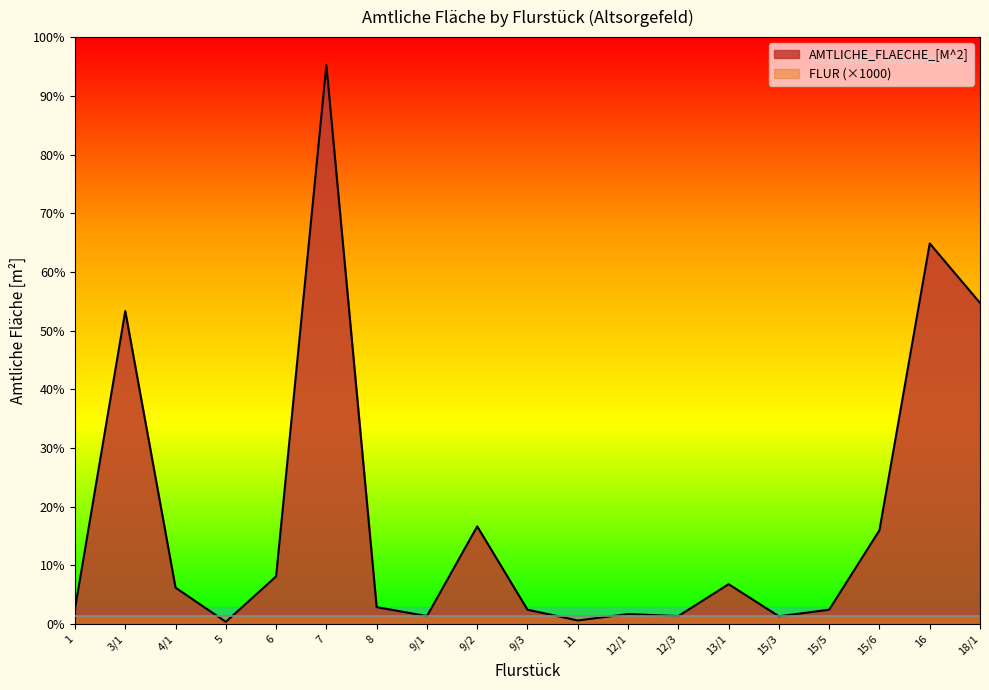

How many values exceed 2120?

9